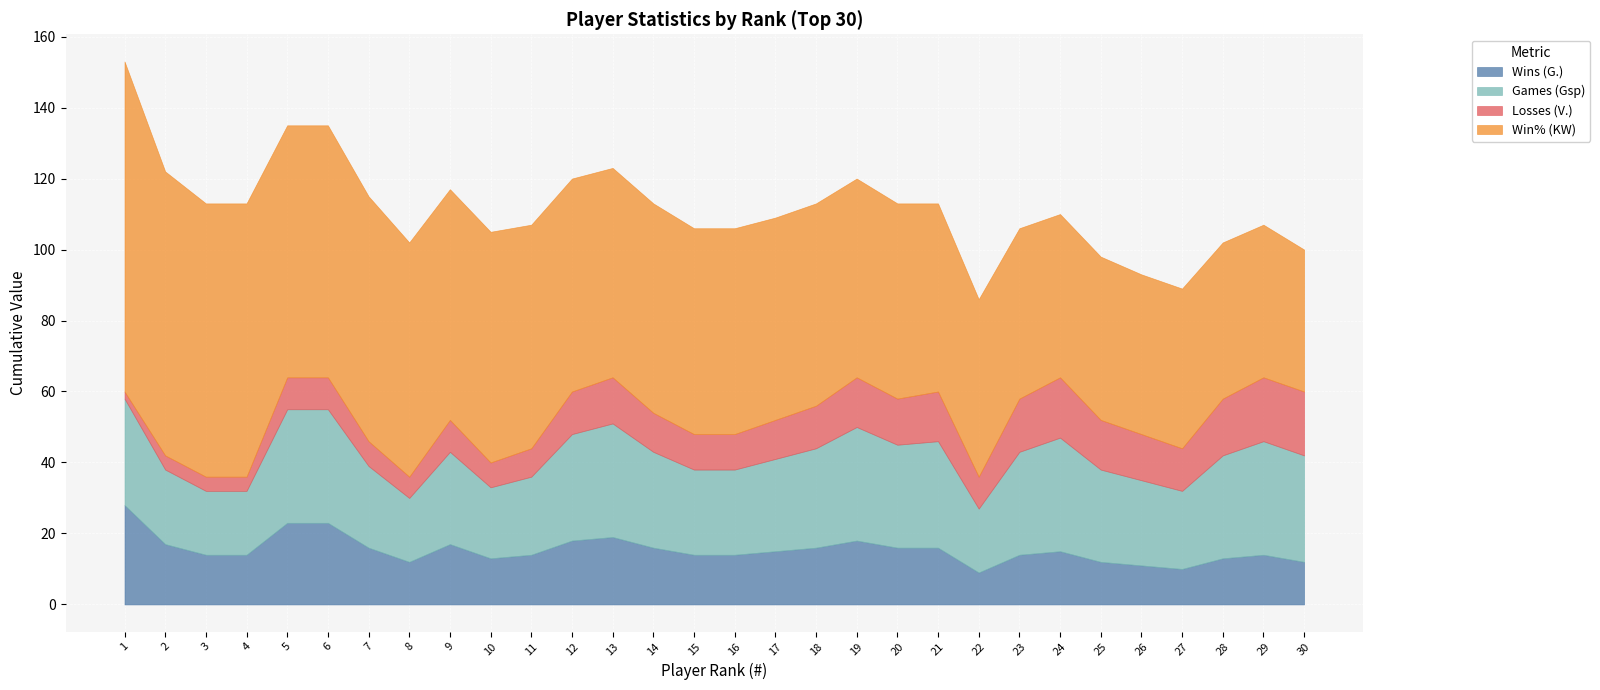

Which category has the highest value in the Wins (G.) series?

1